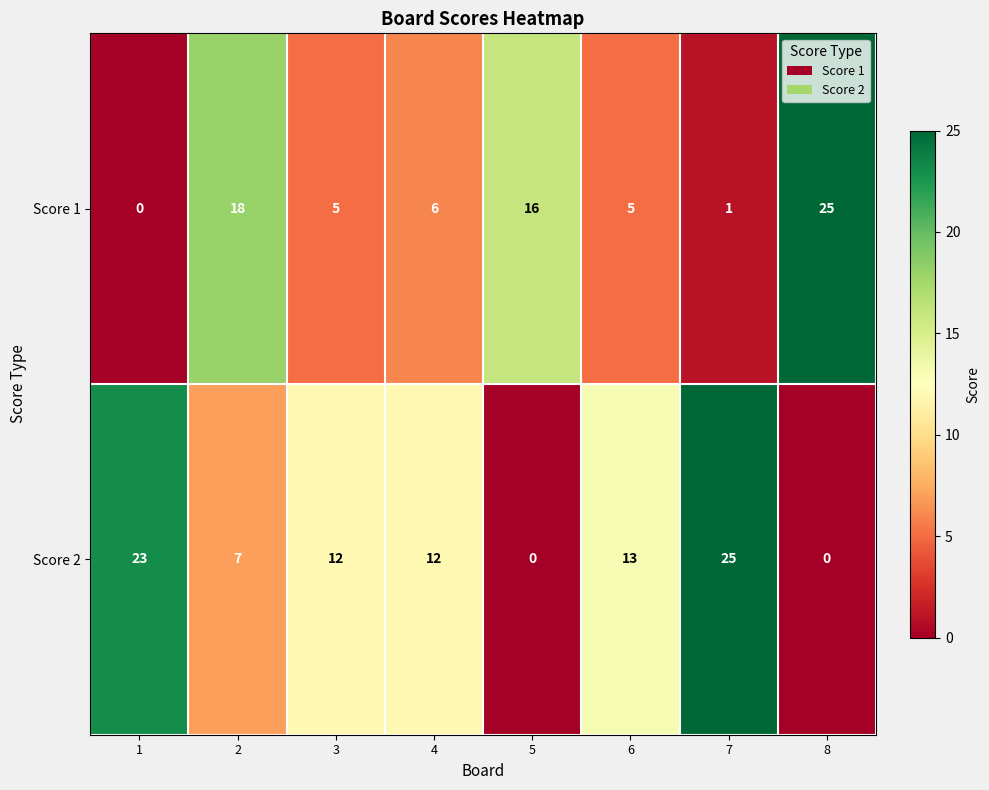

Rank the series by their average value, from highest to lowest.

Score 2, Score 1